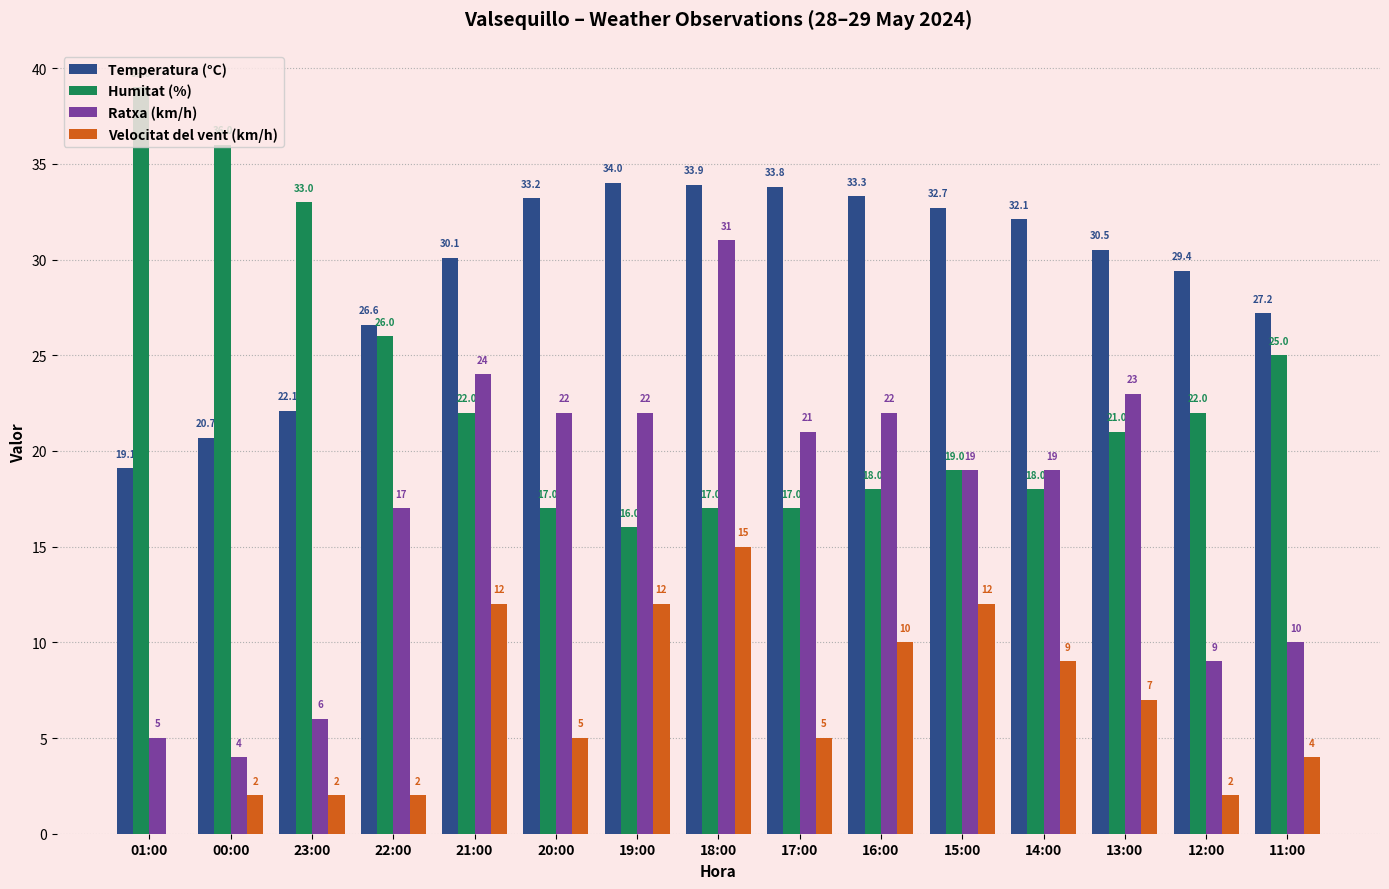

Reading left to right, what are all the values shown in this chart?

Temperatura (°C): 01:00=19.1	00:00=20.7	23:00=22.1	22:00=26.6	21:00=30.1	20:00=33.2	19:00=34.0	18:00=33.9	17:00=33.8	16:00=33.3	15:00=32.7	14:00=32.1	13:00=30.5	12:00=29.4	11:00=27.2
Humitat (%): 01:00=39.0	00:00=36.0	23:00=33.0	22:00=26.0	21:00=22.0	20:00=17.0	19:00=16.0	18:00=17.0	17:00=17.0	16:00=18.0	15:00=19.0	14:00=18.0	13:00=21.0	12:00=22.0	11:00=25.0
Ratxa (km/h): 01:00=5.0	00:00=4.0	23:00=6.0	22:00=17.0	21:00=24.0	20:00=22.0	19:00=22.0	18:00=31.0	17:00=21.0	16:00=22.0	15:00=19.0	14:00=19.0	13:00=23.0	12:00=9.0	11:00=10.0
Velocitat del vent (km/h): 01:00=0.0	00:00=2.0	23:00=2.0	22:00=2.0	21:00=12.0	20:00=5.0	19:00=12.0	18:00=15.0	17:00=5.0	16:00=10.0	15:00=12.0	14:00=9.0	13:00=7.0	12:00=2.0	11:00=4.0